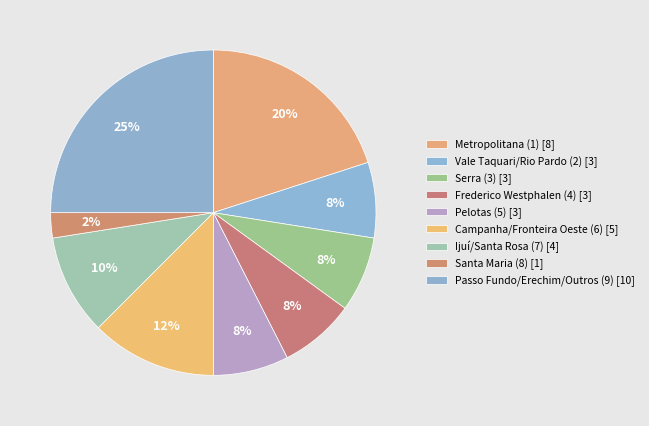

Is there a majority slice in this chart?

No